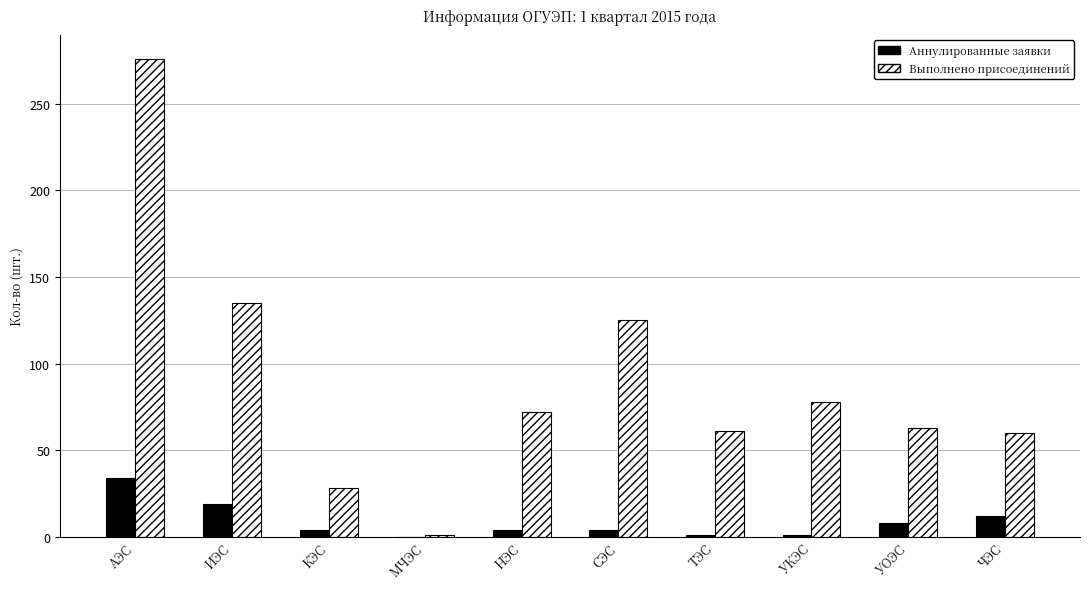

Count the number of data series in this chart.

2